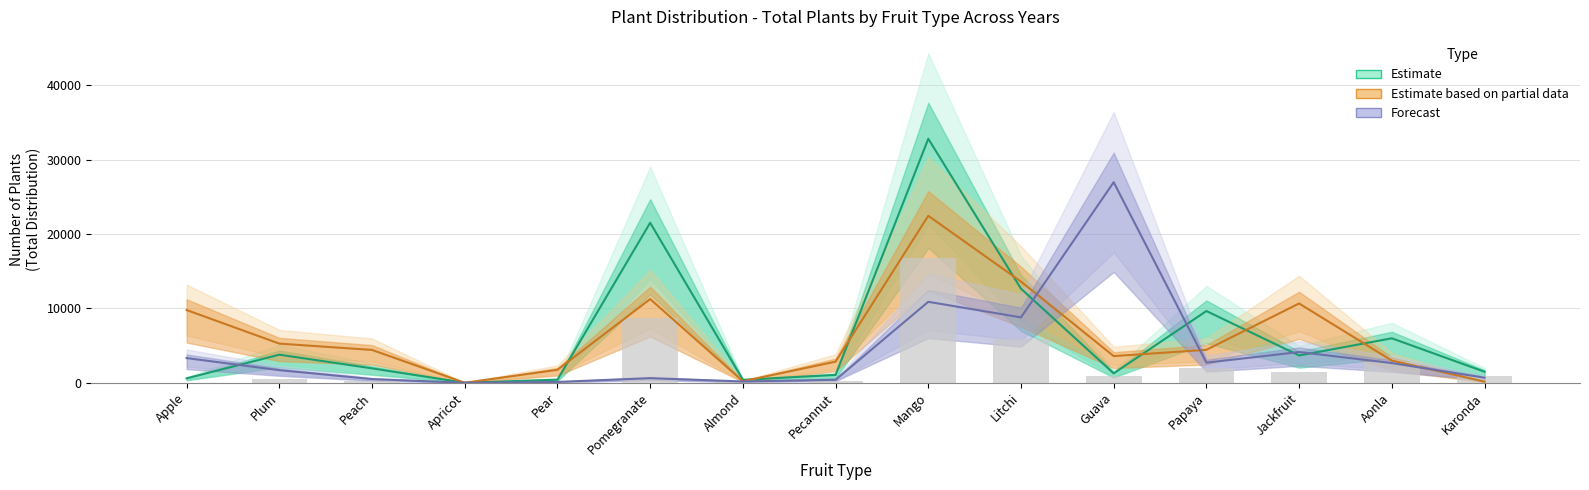

Which series has the largest total across all categories?

Estimate